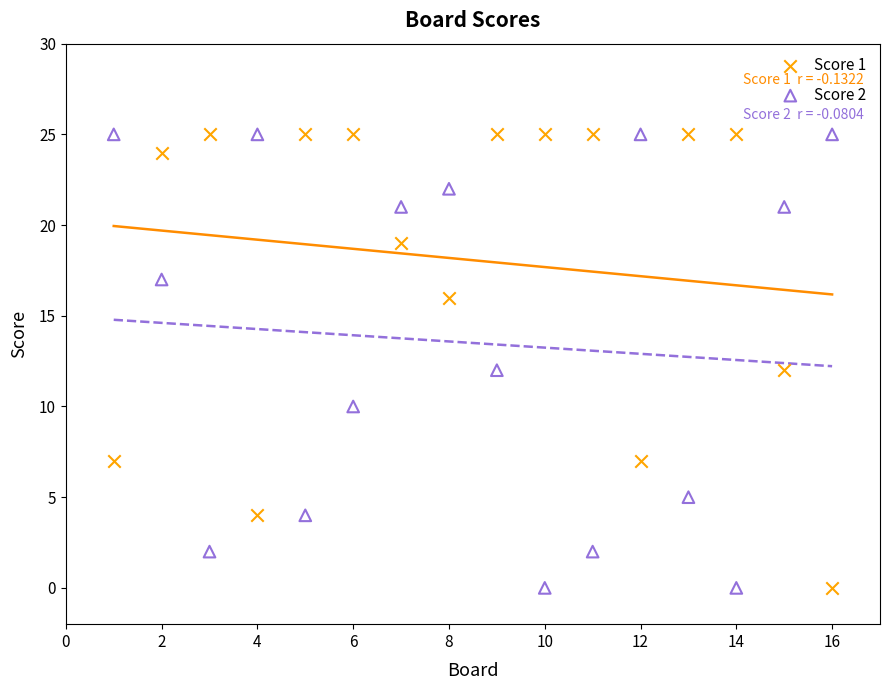

What is the X range (max minus min) for the scatter plot?

15